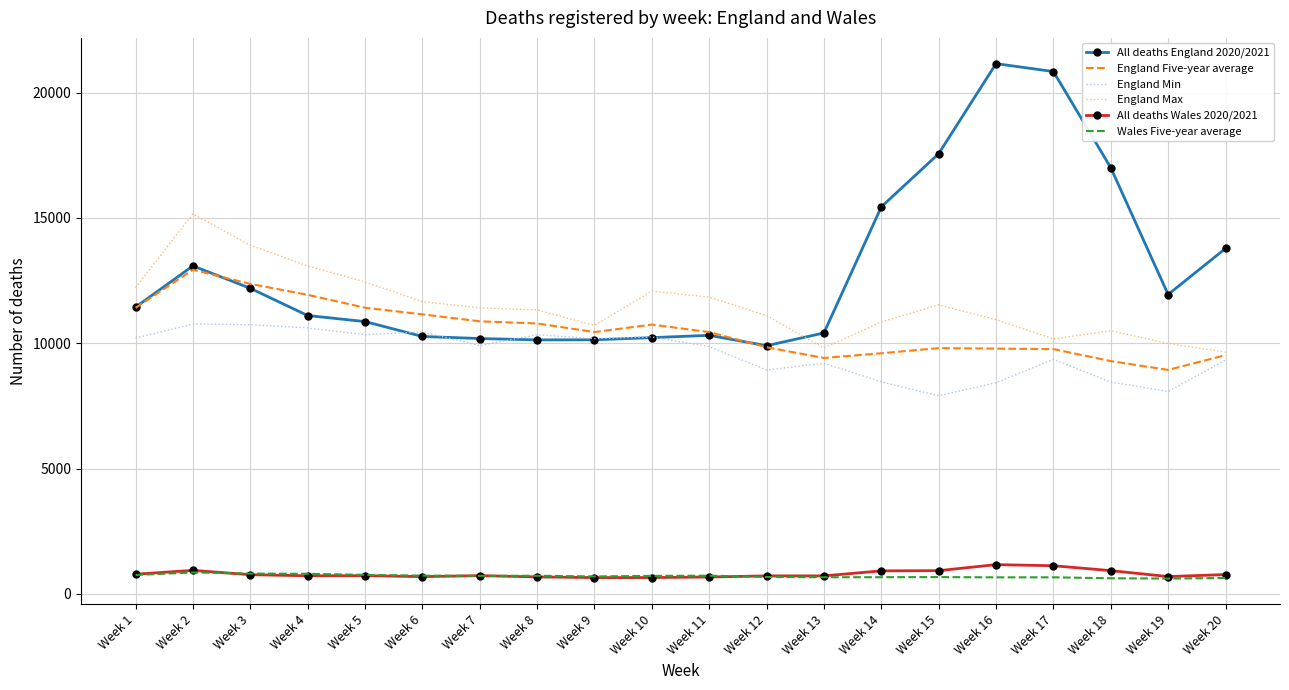

True or false: England Min and England Max intersect in this chart.

False